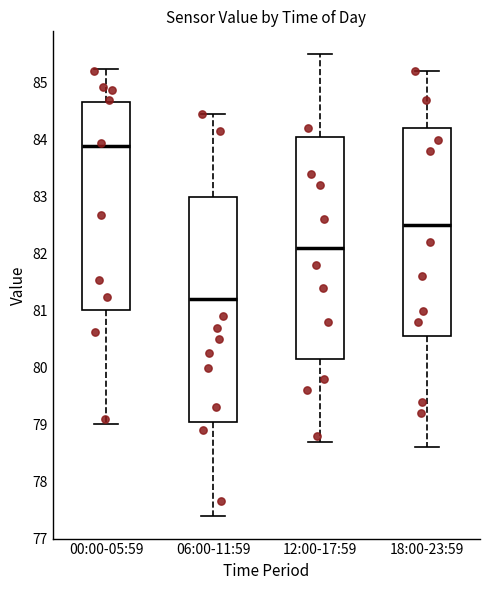

Where does the upper whisker of the box for 00:00-05:59 end on the y-axis? The values are not printed on the chart, so give them approximately, as read against the axis.

85.2